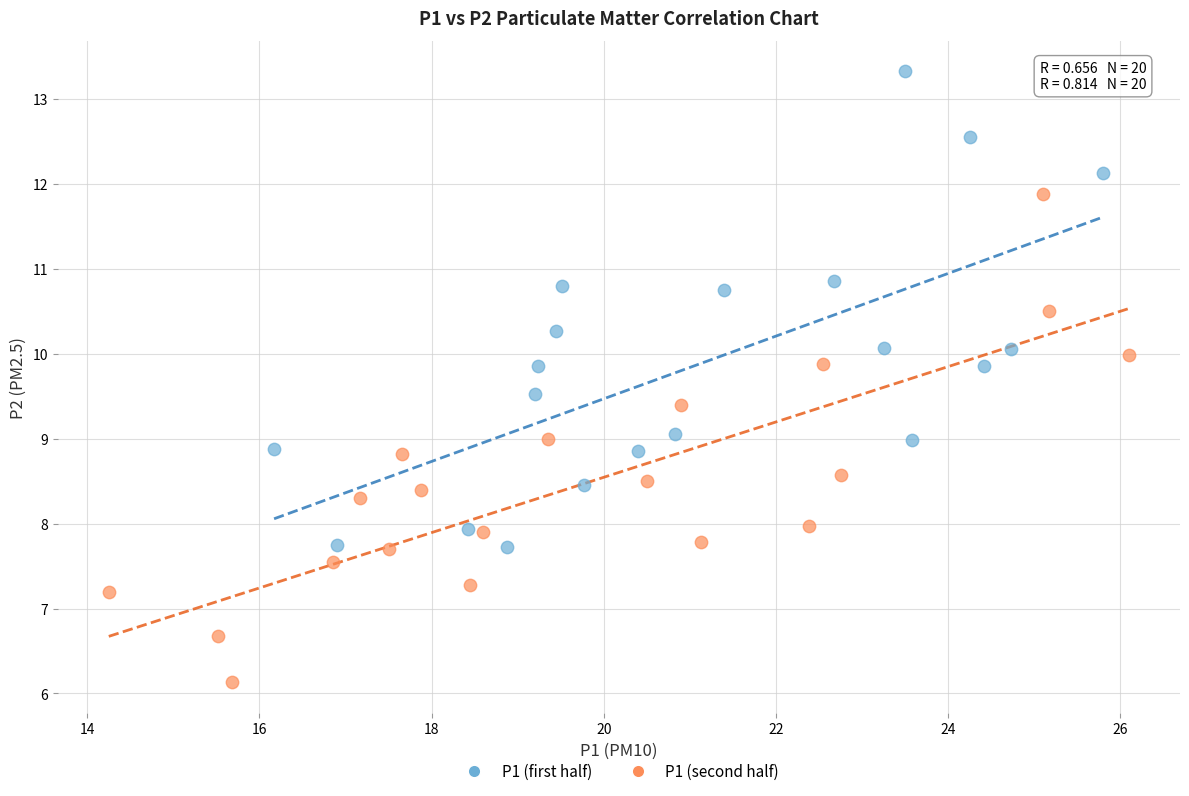

Which series contains the lowest Y value?

P1 (second half)